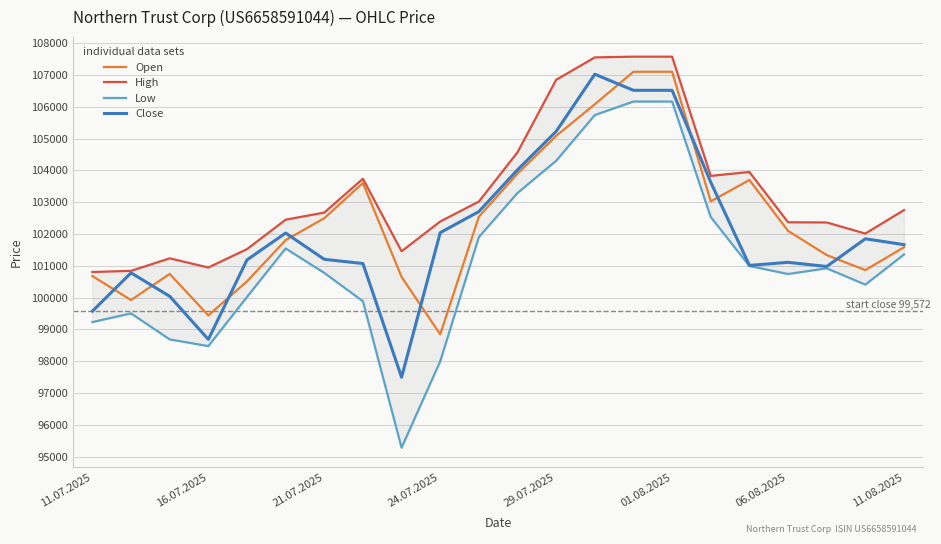

Is it true that Open equals 99439 at 16.07.2025?

True